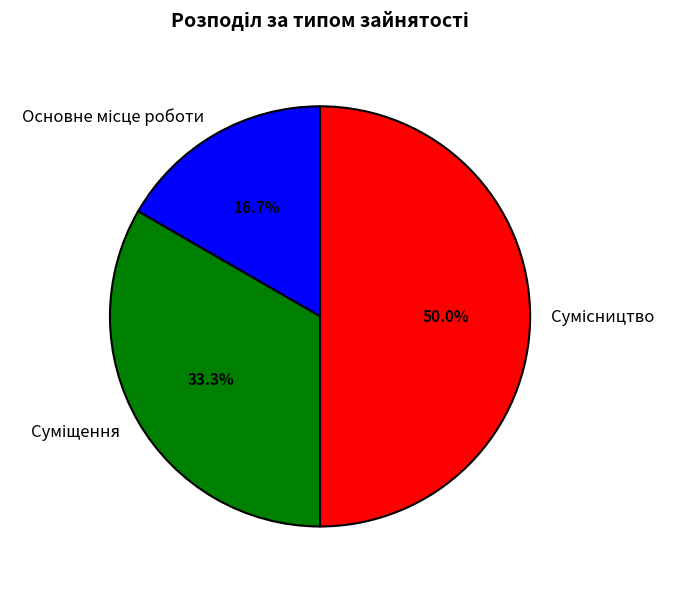

What is the smallest slice in the pie chart?

Основне місце роботи